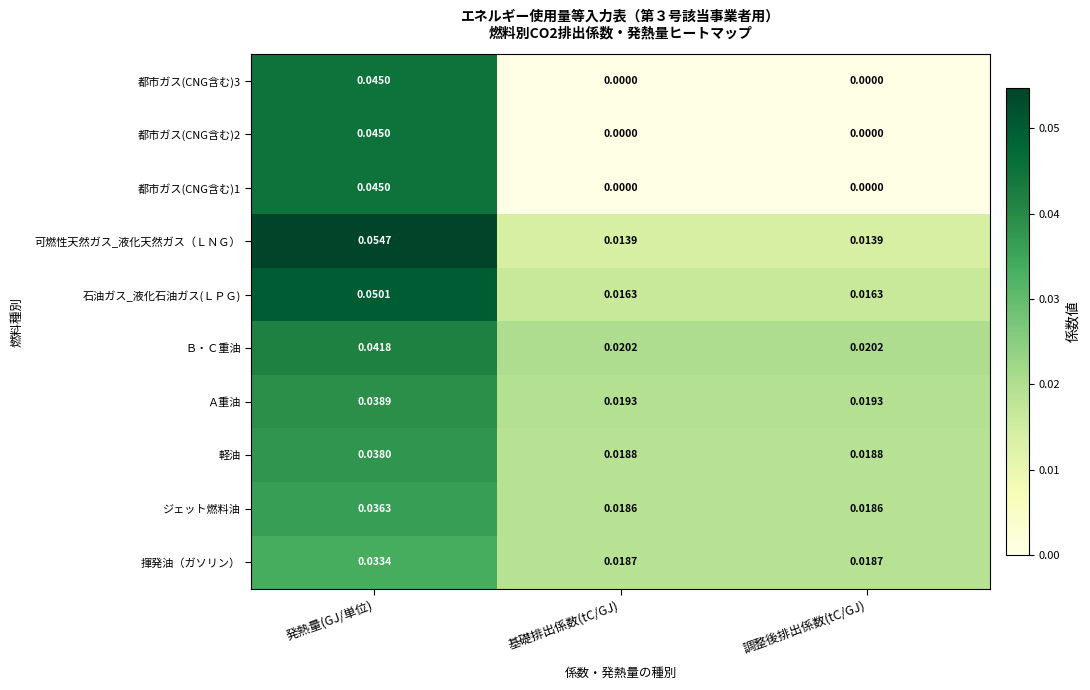

At which category is the sum across all series the highest?

発熱量(GJ/単位)